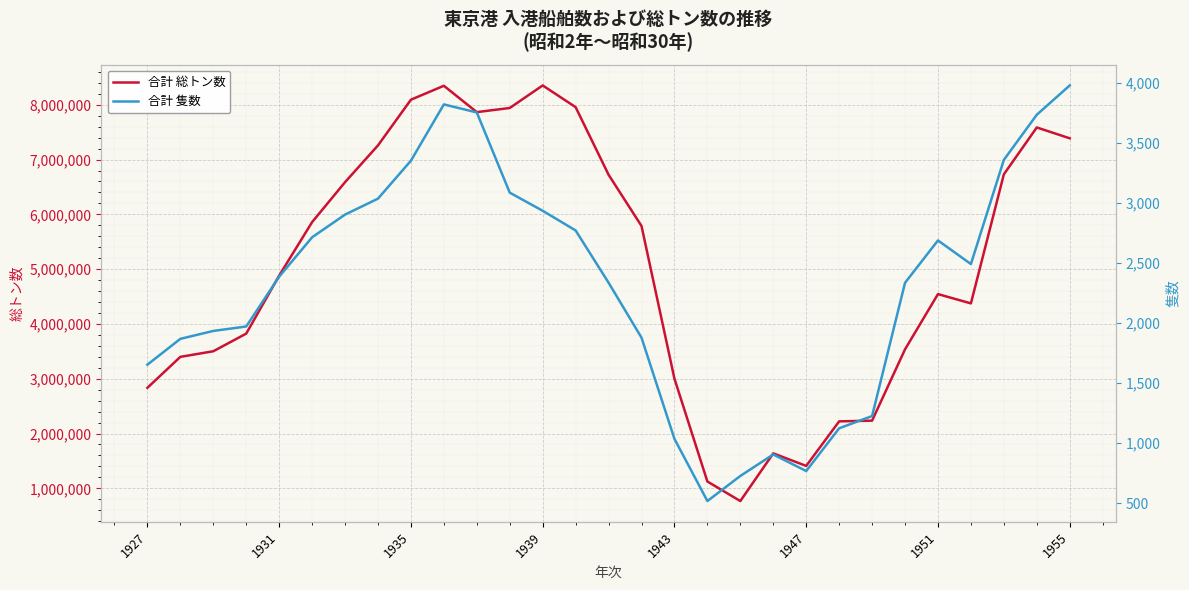

What is the maximum value for 合計 総トン数?

8352585